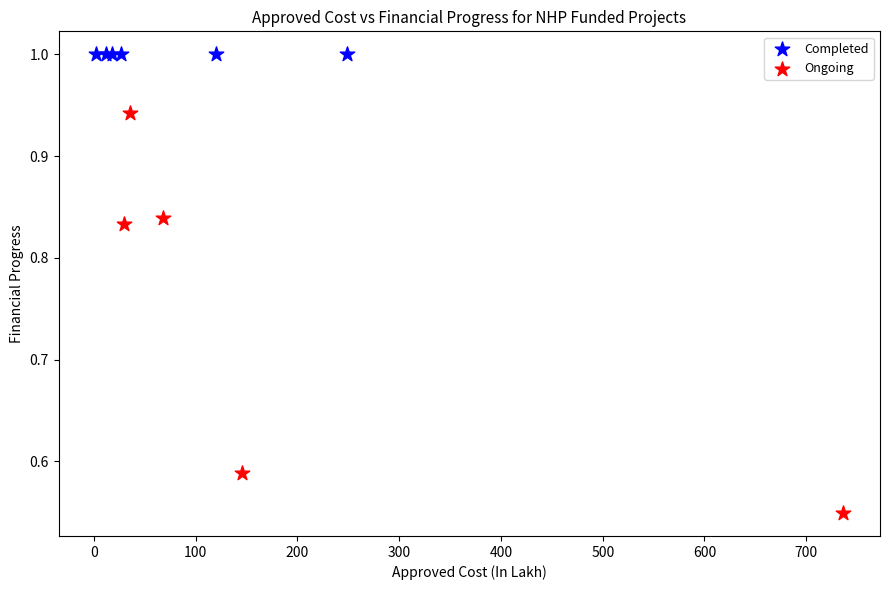

Which series reaches the minimum Y coordinate?

Ongoing